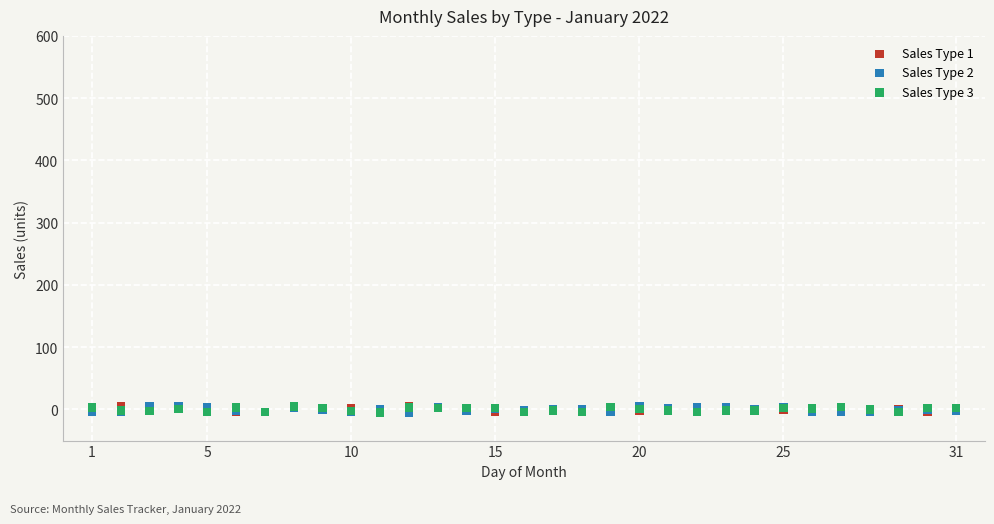

What are all the series names shown in the legend?

Sales Type 1, Sales Type 2, Sales Type 3